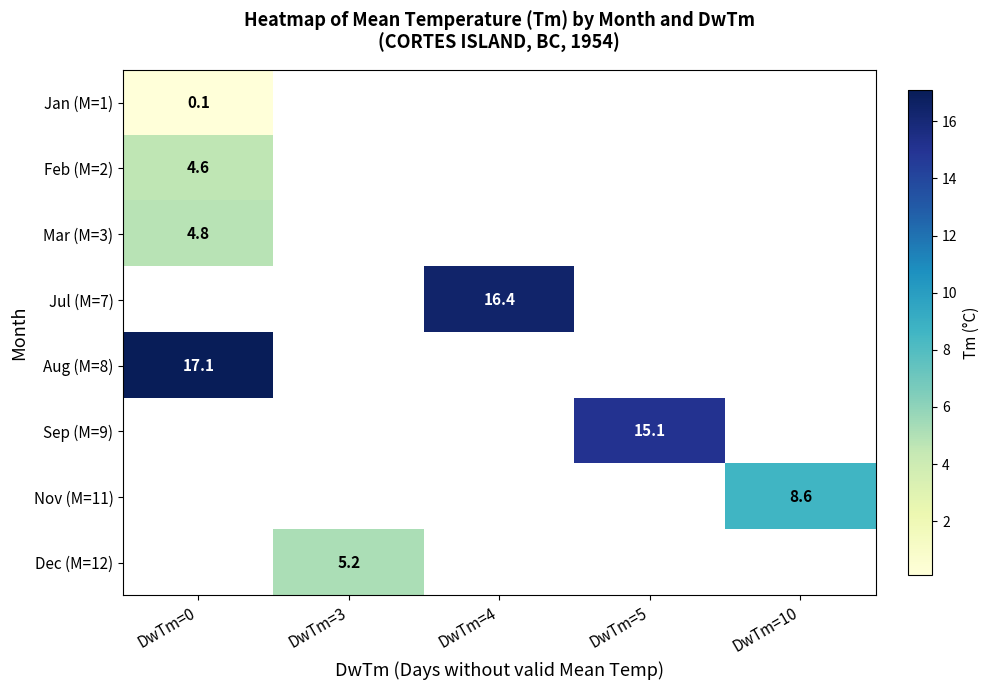

True or false: Jan (M=1) has a value of 0.1 at DwTm=0.

True